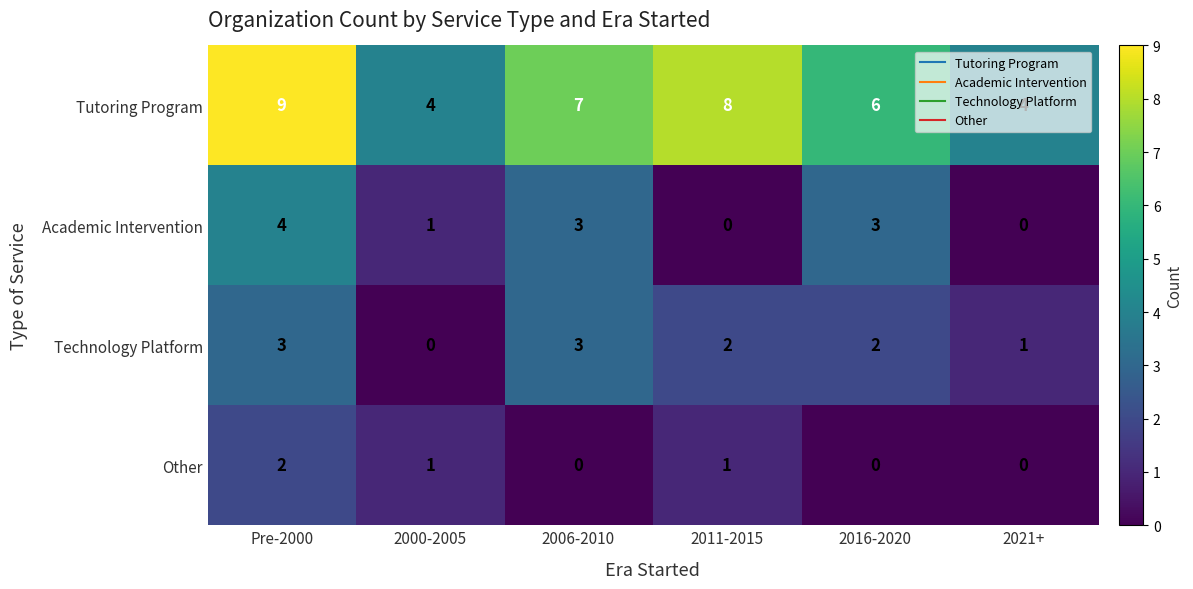

At which label does Tutoring Program first exceed 7?

Pre-2000